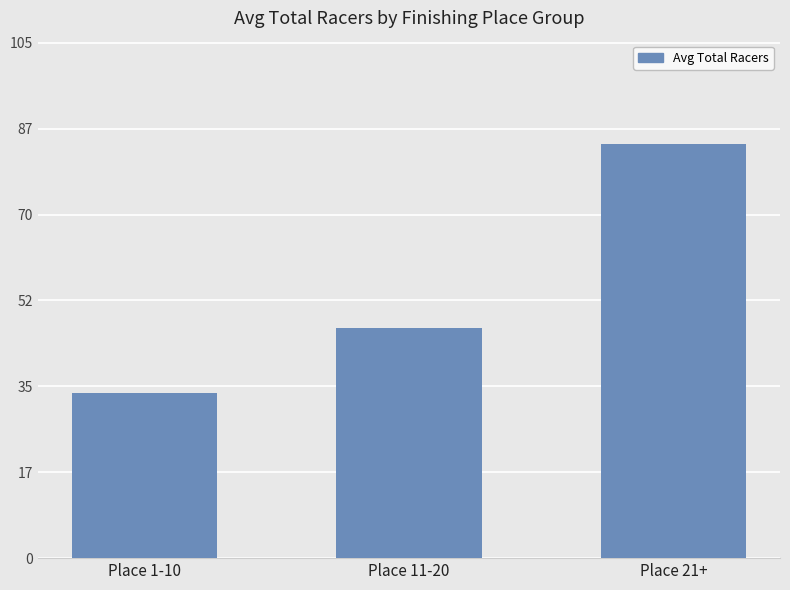

Reading left to right, transcribe all the data shown in this chart.

Place 1-10=33.6	Place 11-20=46.9	Place 21+=84.3